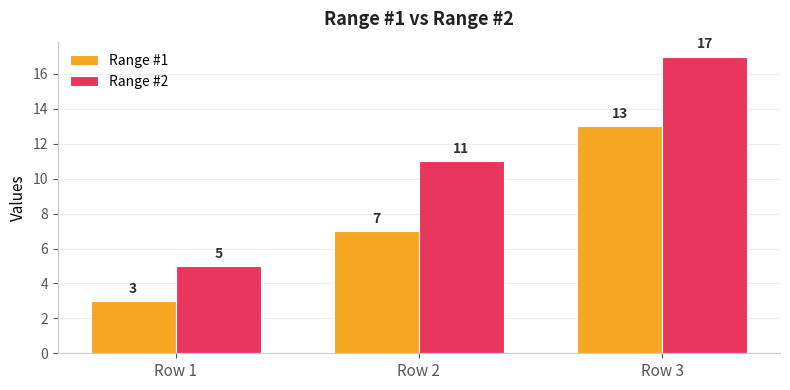

What is the approximate value of Range #2 at Row 3, to the nearest 10?

20